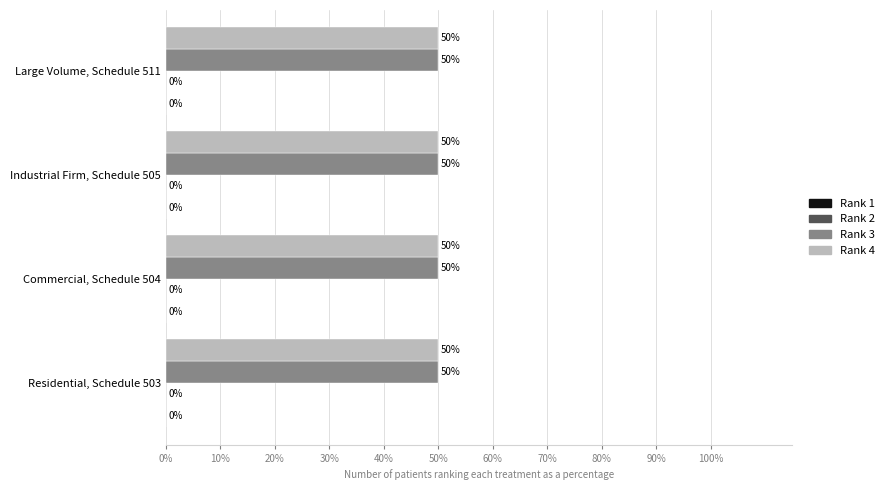

What is the sum of the Rank 3 values at Commercial, Schedule 504 and Large Volume, Schedule 511?

100.0